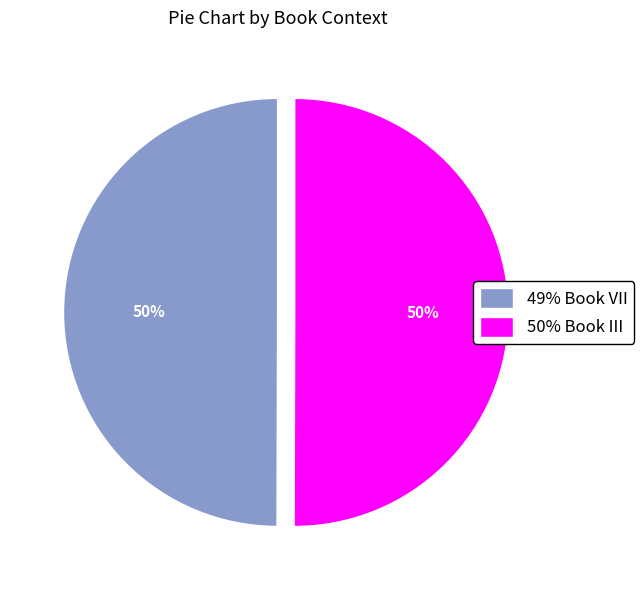

To the nearest percent, what is the combined percentage of 50% Book III and 49% Book VII?

100%